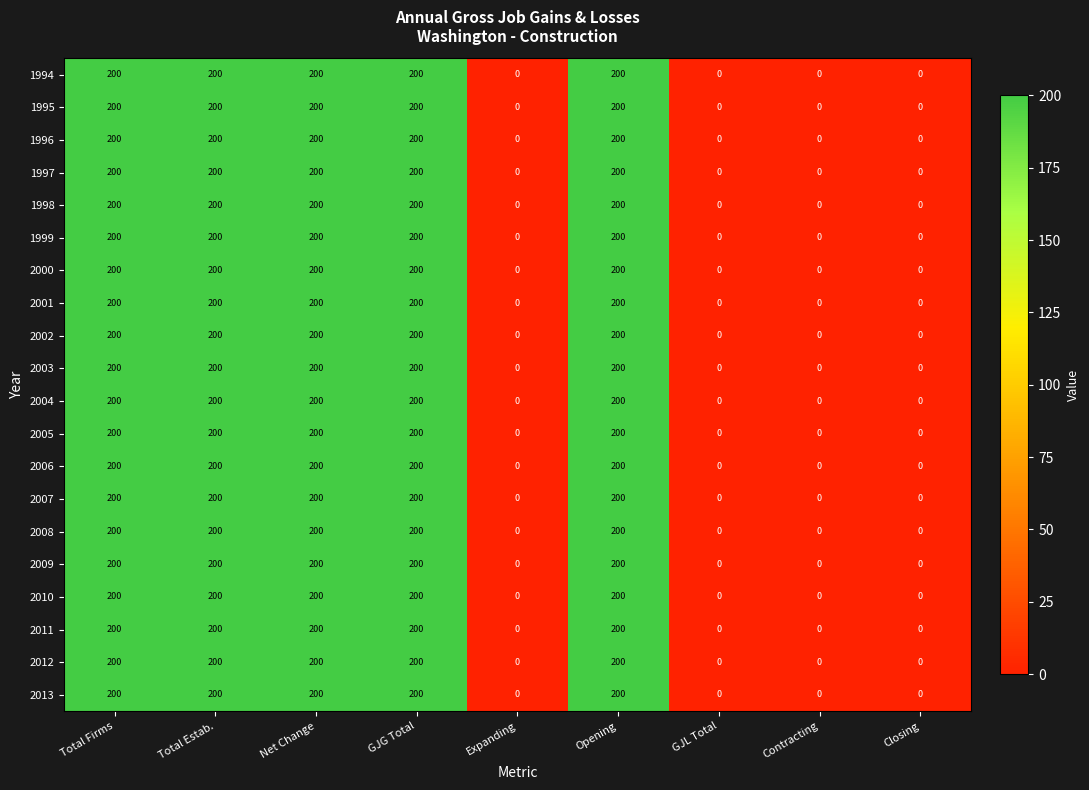

The 2011 series shows 59 at GJG Total. True or false?

False